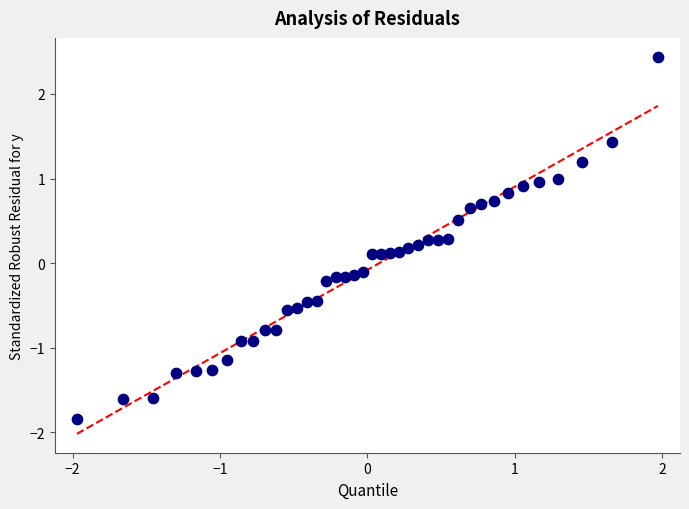

What is the range of Y values (max minus min)?

4.3